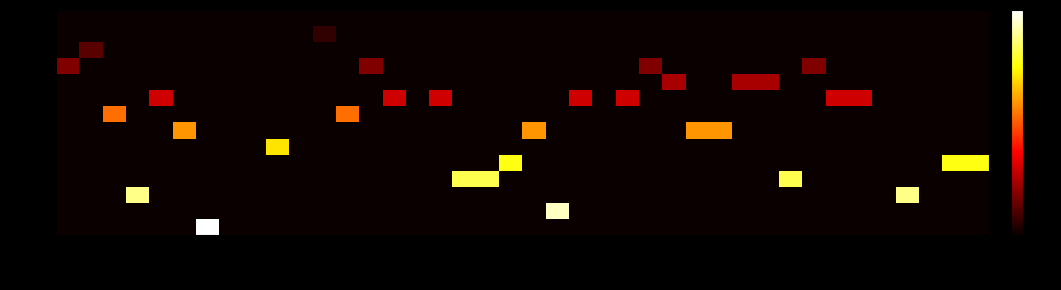

What is the maximum value shown in the chart?

0.2